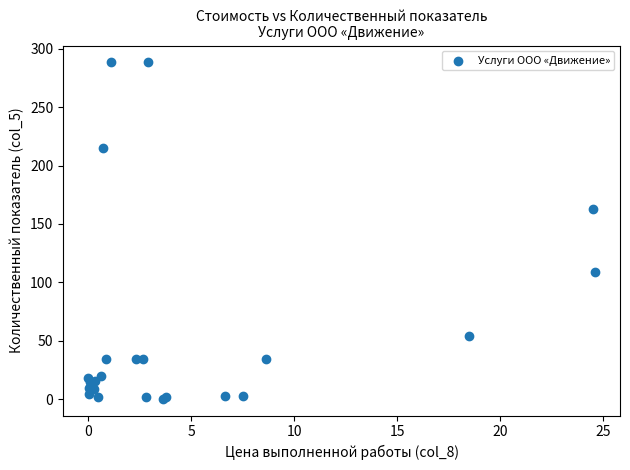

What Y value in the scatter plot is closest to 144?

162.7